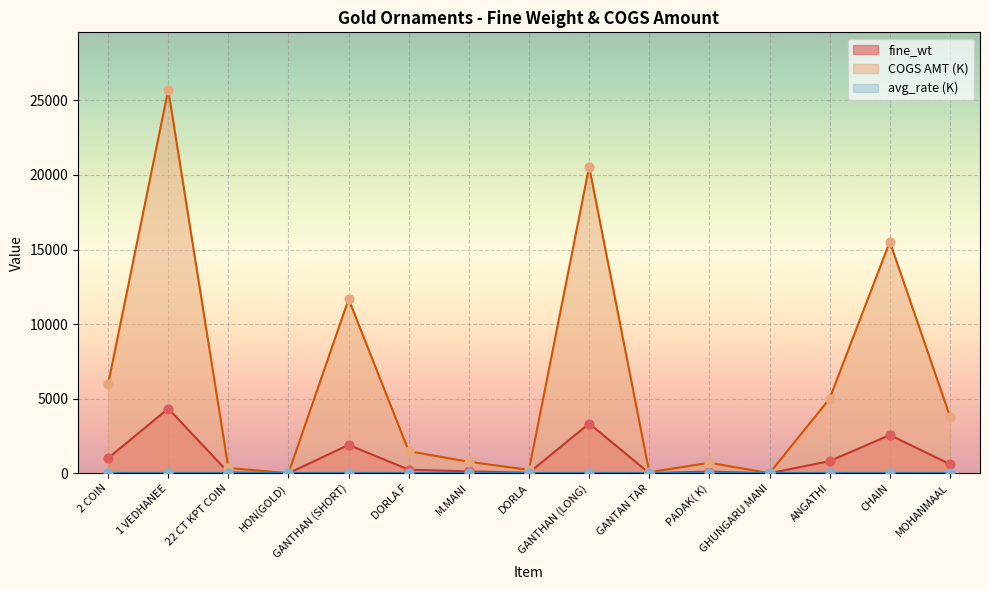

At which category is the sum across all series the highest?

1 VEDHANEE